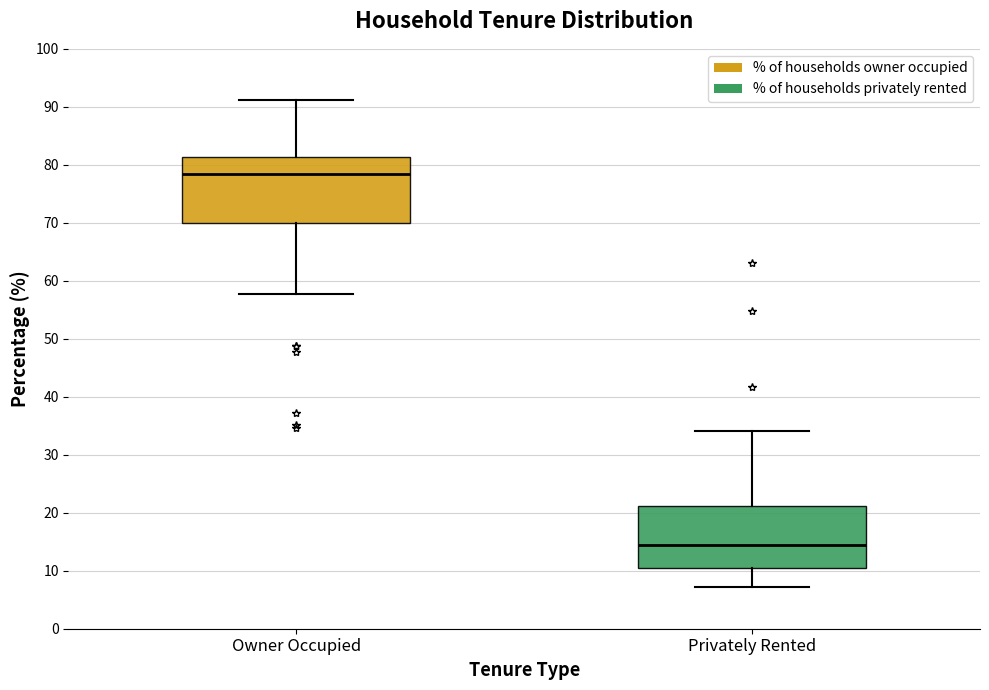

Reading left to right, read every box against the y-axis: the position of its median line, the range the box covers, and the ends of its whiskers. The values are not printed on the chart, so give them approximately, as read against the axis.

Owner Occupied: median 78, box 70 to 81, whiskers 58 to 91
Privately Rented: median 14, box 10 to 21, whiskers 7 to 34